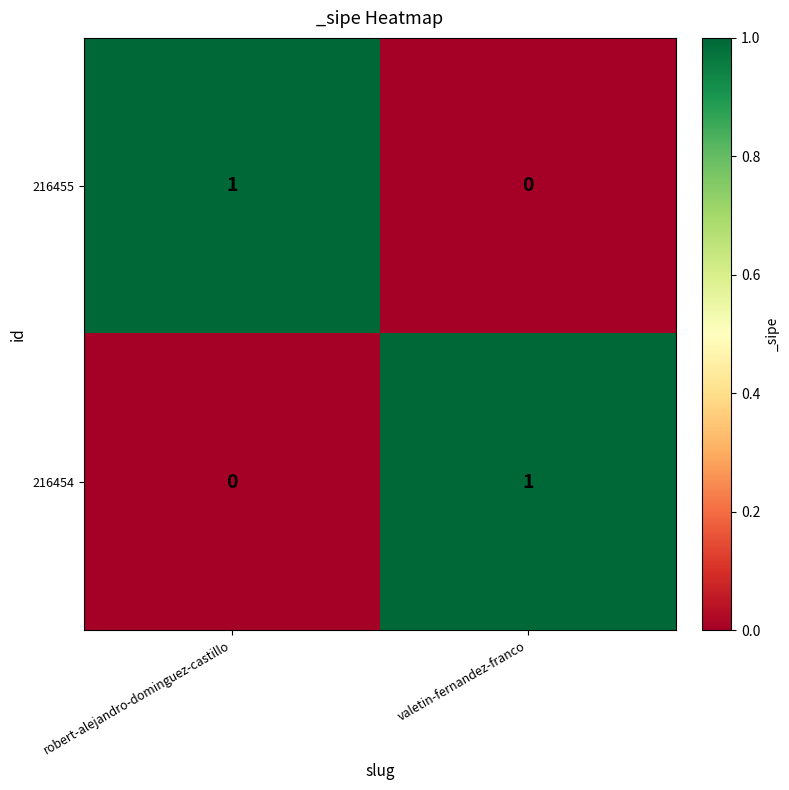

Is it true that 216454 equals 0 at robert-alejandro-dominguez-castillo?

True